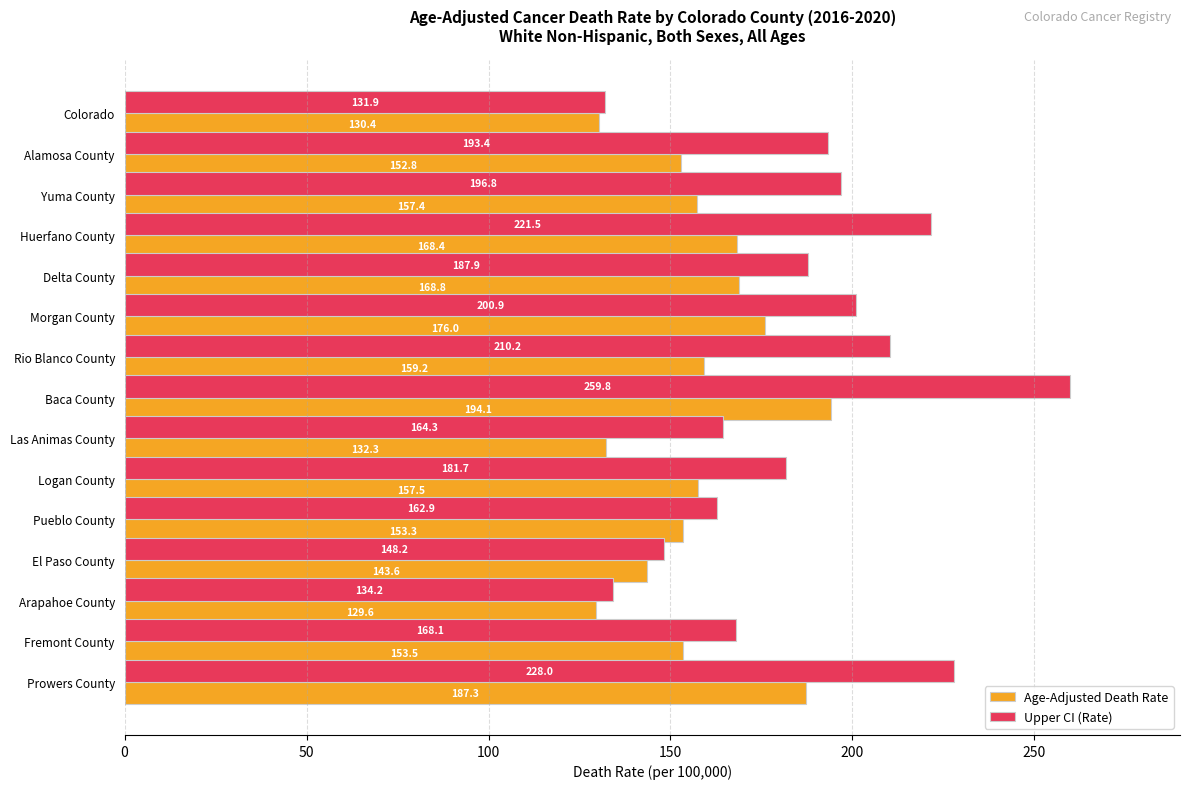

Which series has the widest spread of values?

Upper CI (Rate)